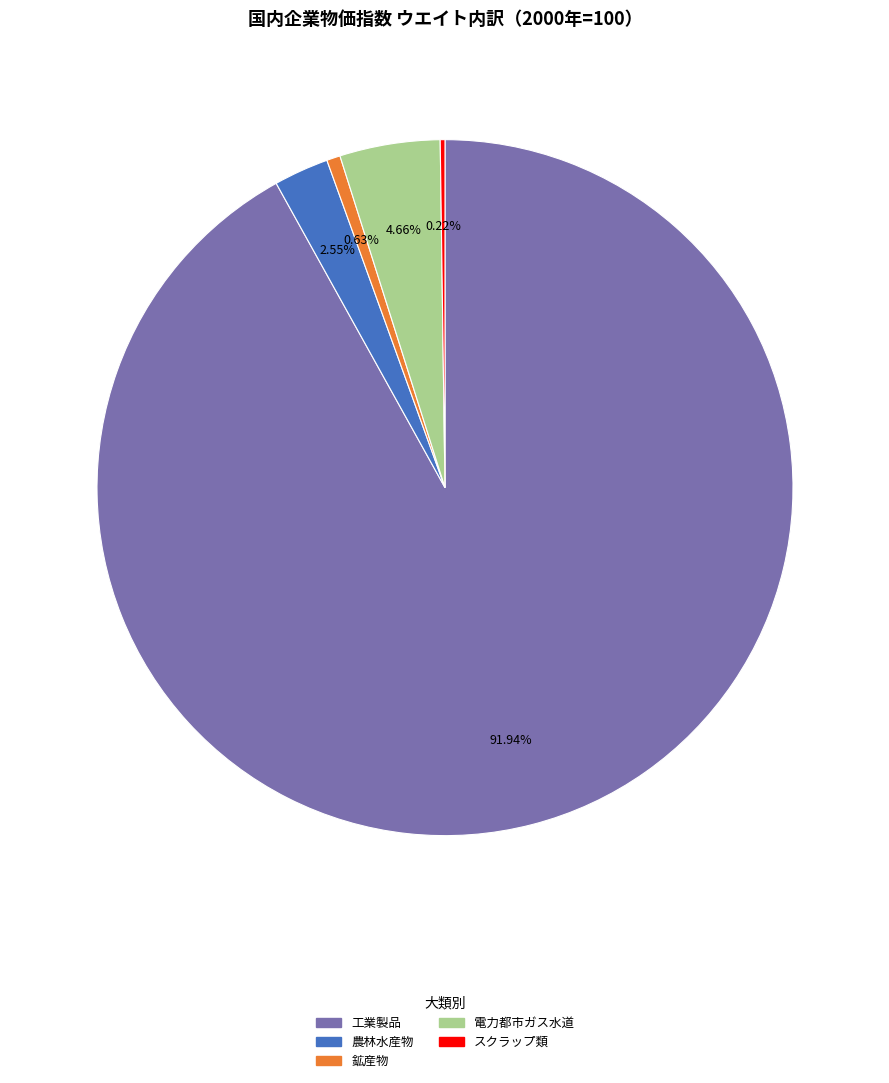

Do 電力都市ガス水道 and 鉱産物 together represent more than half of the pie?

No